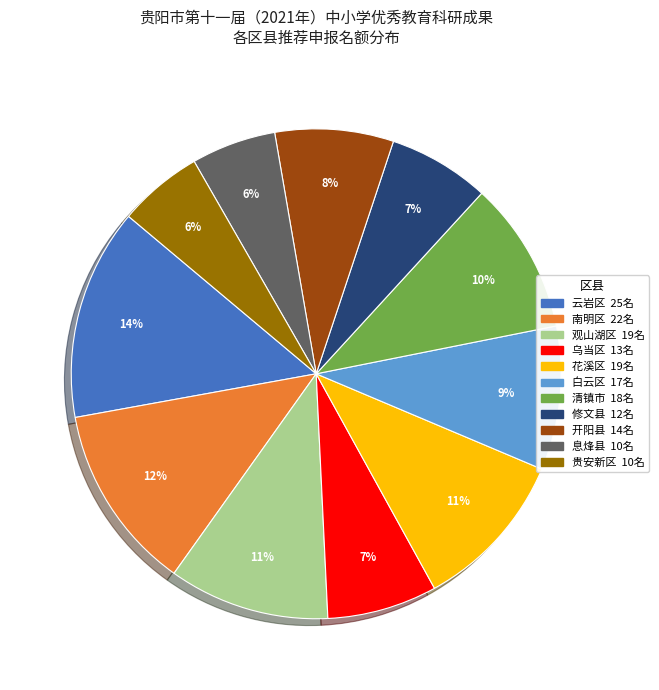

Is there a majority slice in this chart?

No